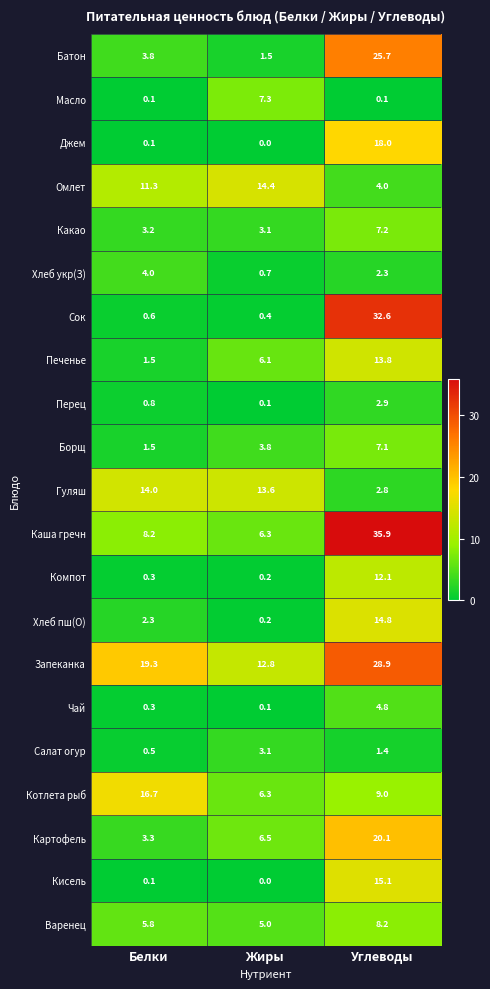

Which series has the widest spread of values?

Сок